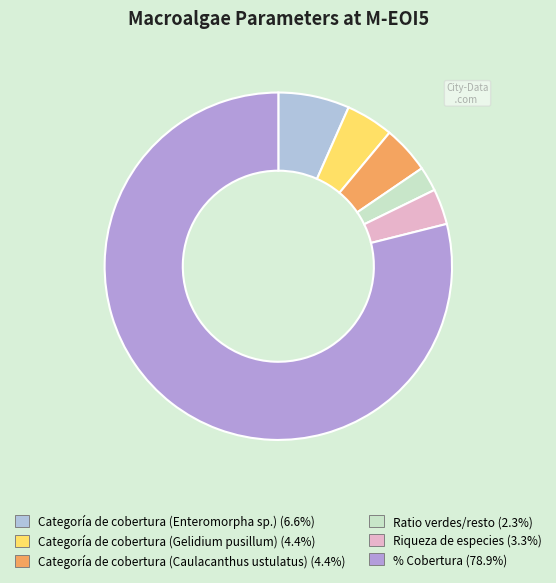

Which slice is the smallest?

Ratio verdes/resto